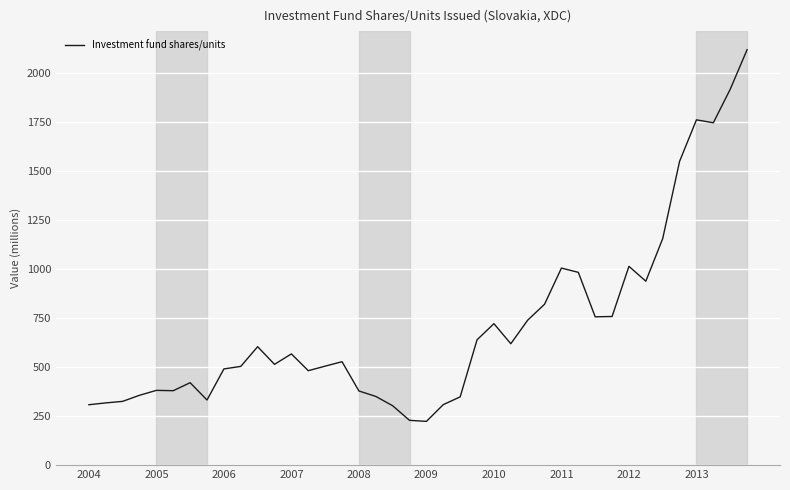

What is the smallest value displayed?

223.2